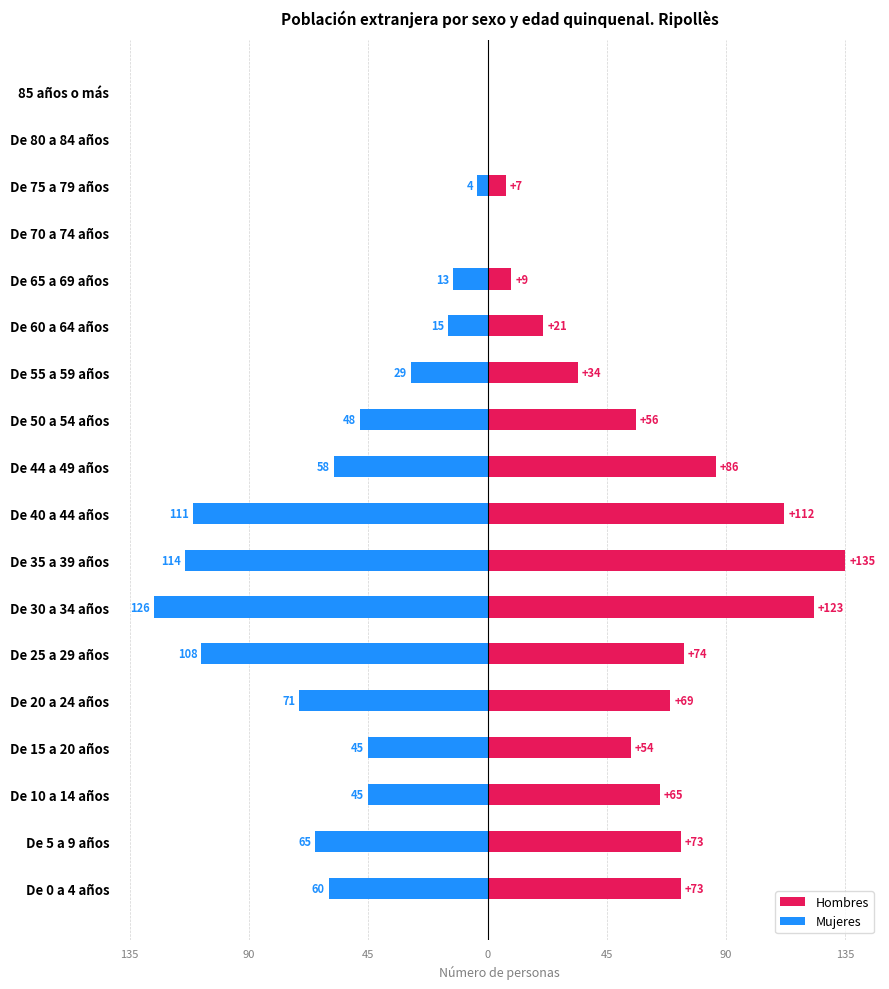

Count the number of categories in the chart.

18